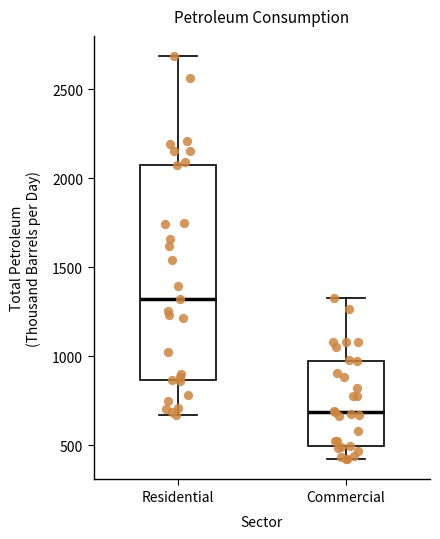

Reading left to right, read every box against the y-axis: the position of its median line, the range the box covers, and the ends of its whiskers. The values are not printed on the chart, so give them approximately, as read against the axis.

Residential: median 1300, box 850 to 2050, whiskers 650 to 2700
Commercial: median 700, box 500 to 950, whiskers 400 to 1350